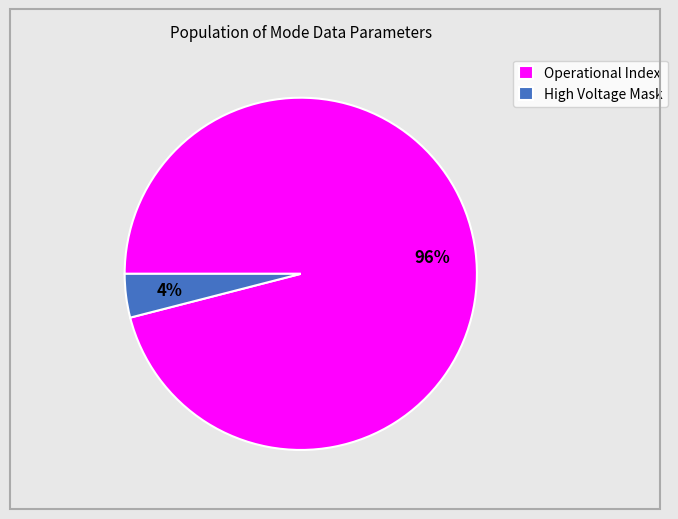

Rank the categories by value from lowest to highest.

High Voltage Mask, Operational Index